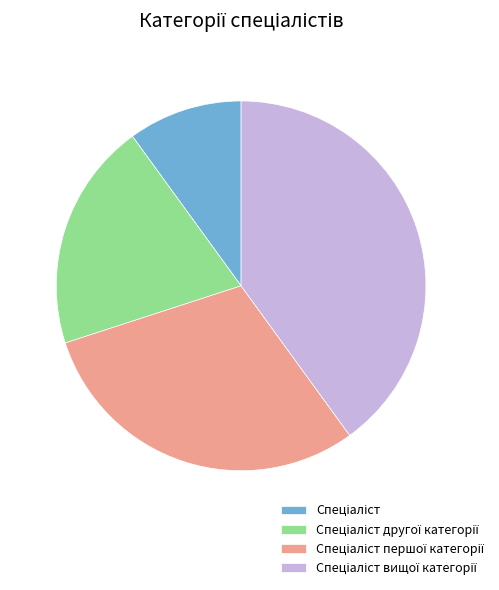

Is there a majority slice in this chart?

No